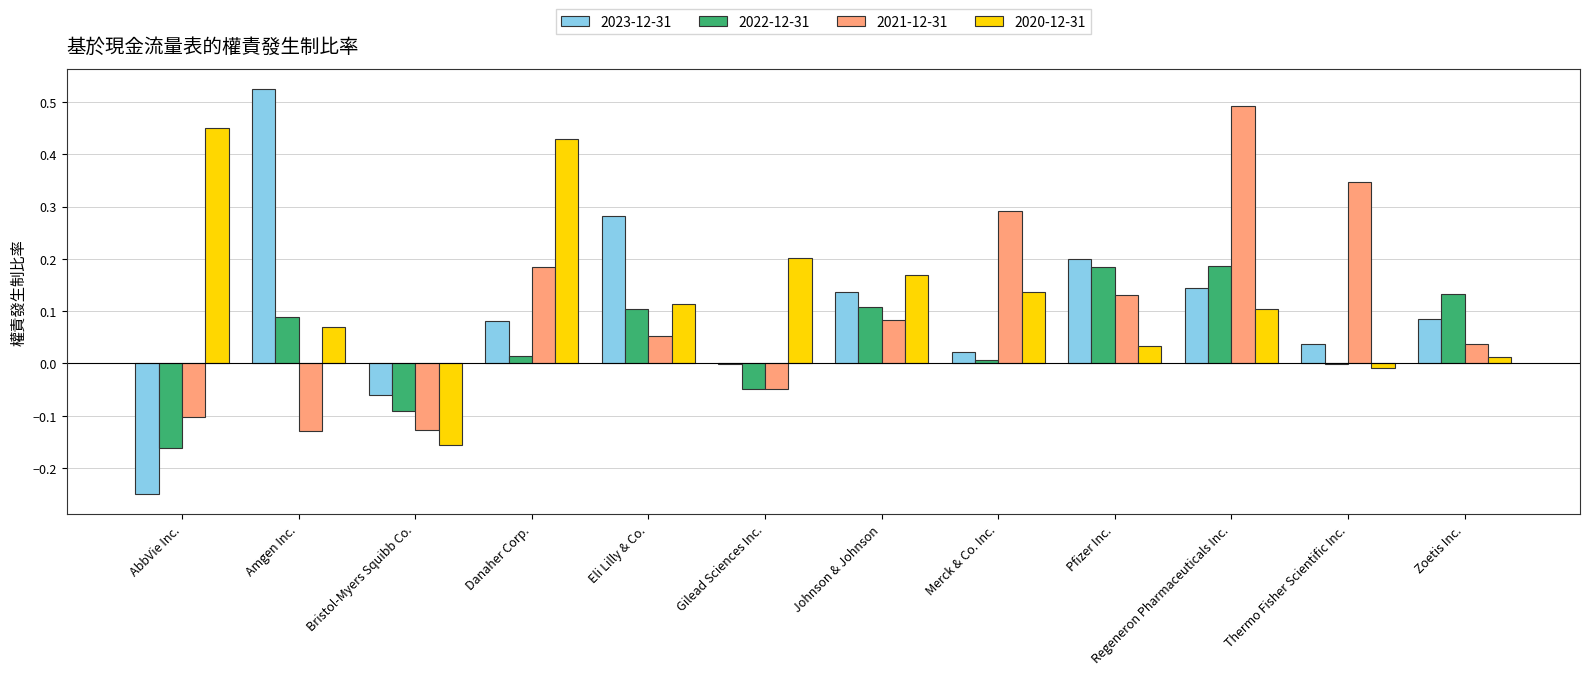

Which series changed the most between Amgen Inc. and Regeneron Pharmaceuticals Inc.?

2021-12-31